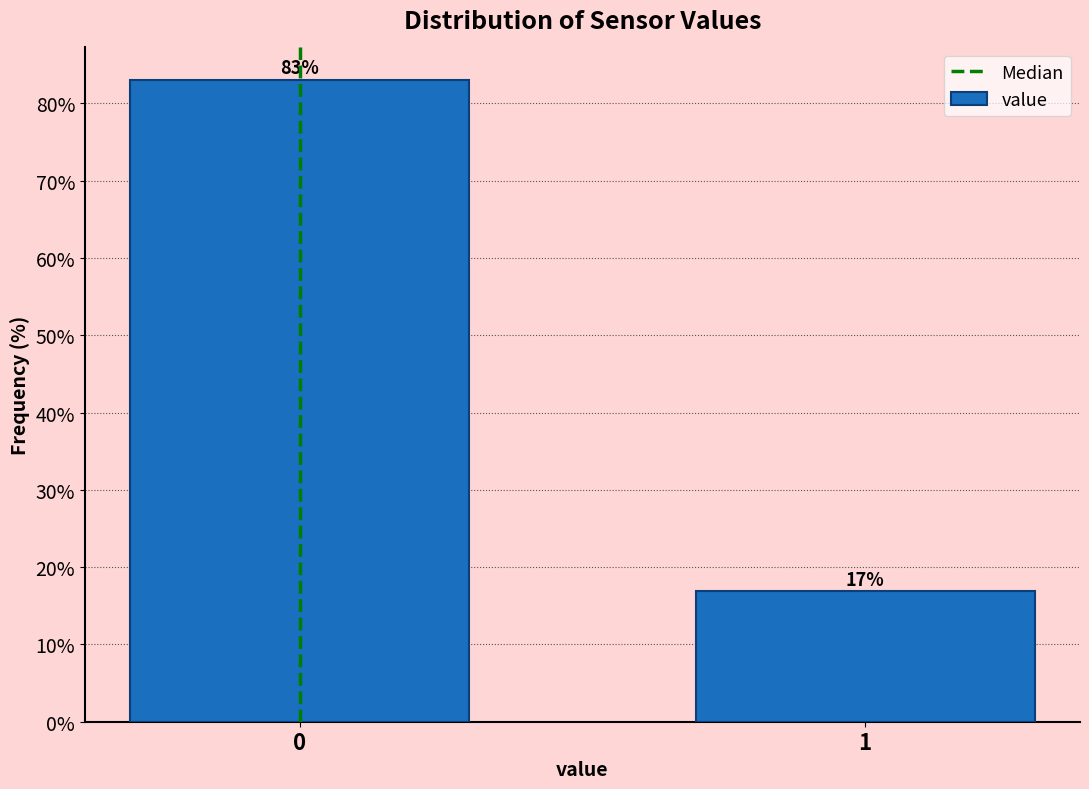

What value does the data have at 1?

16.9